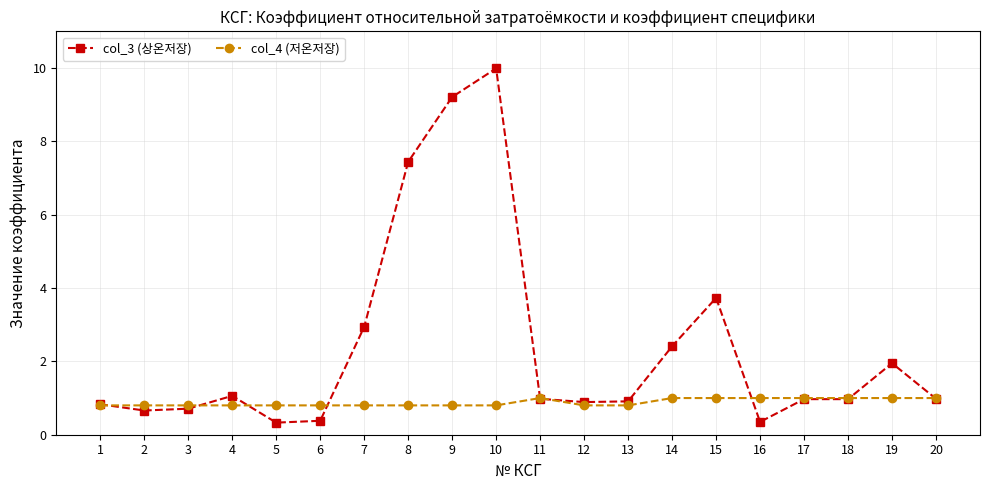

Where is col_3 (상온저장) nearest to the value 5?

15